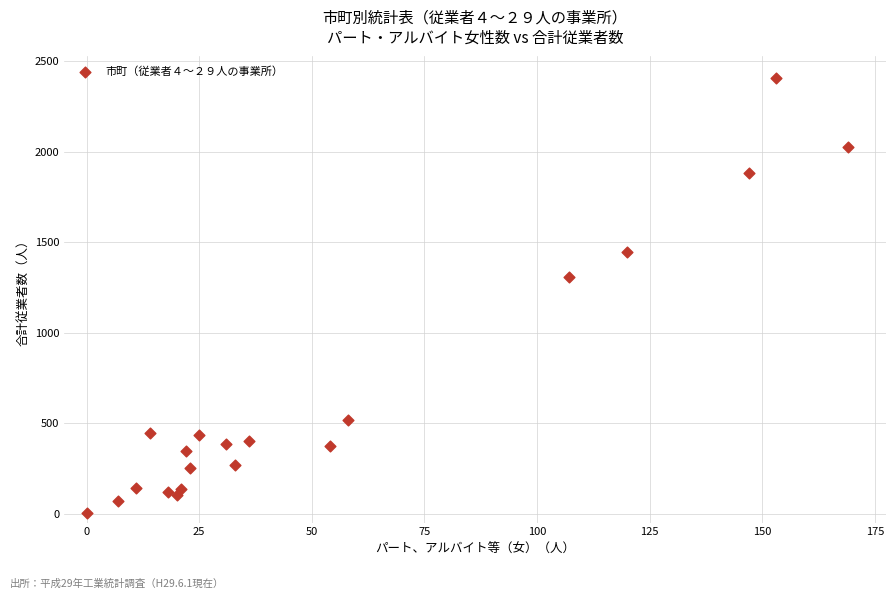

What is the range of Y values (max minus min)?

2405